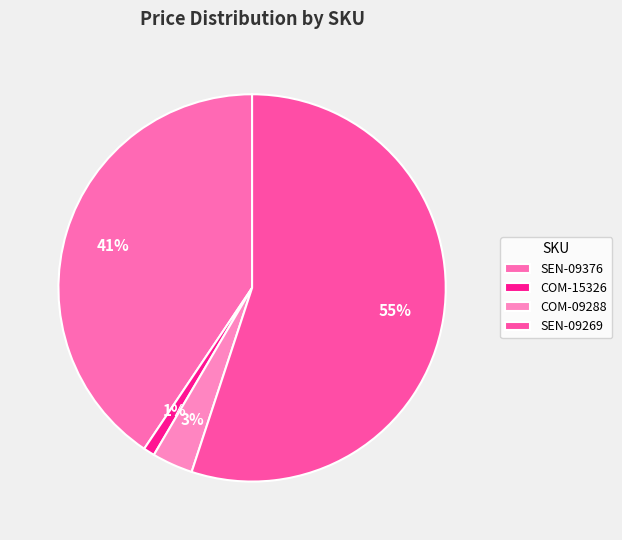

To the nearest percent, what percentage of the pie is SEN-09269?

55%